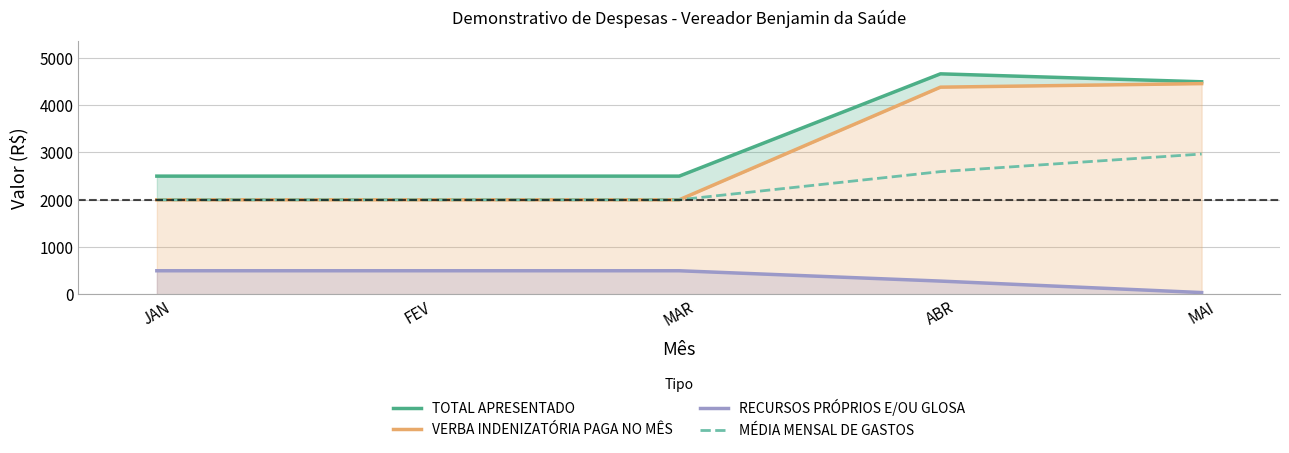

What is the label of the 3rd point from the right?

MAR